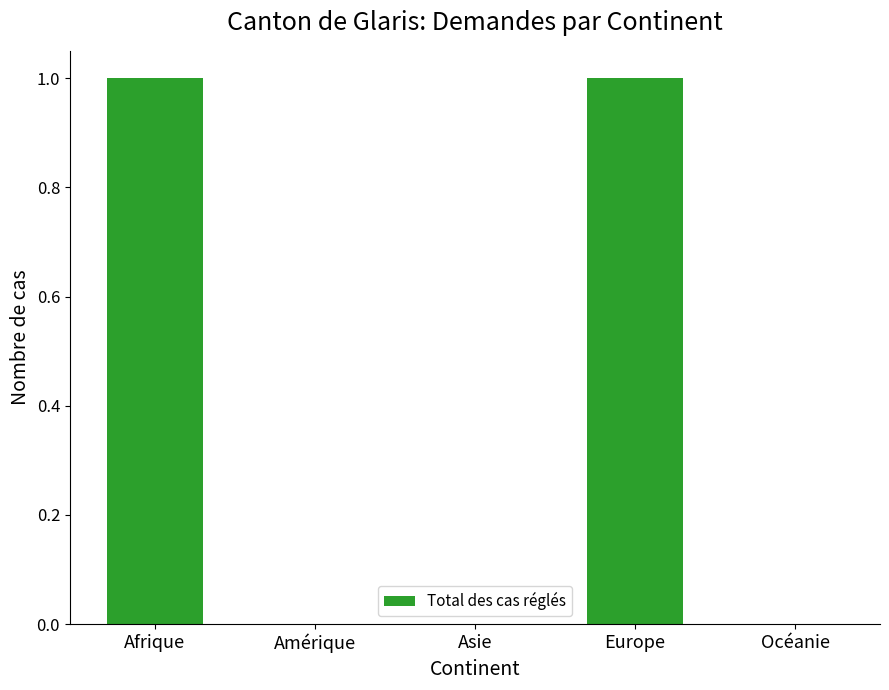

Between Afrique and Amérique, which is larger?

Afrique